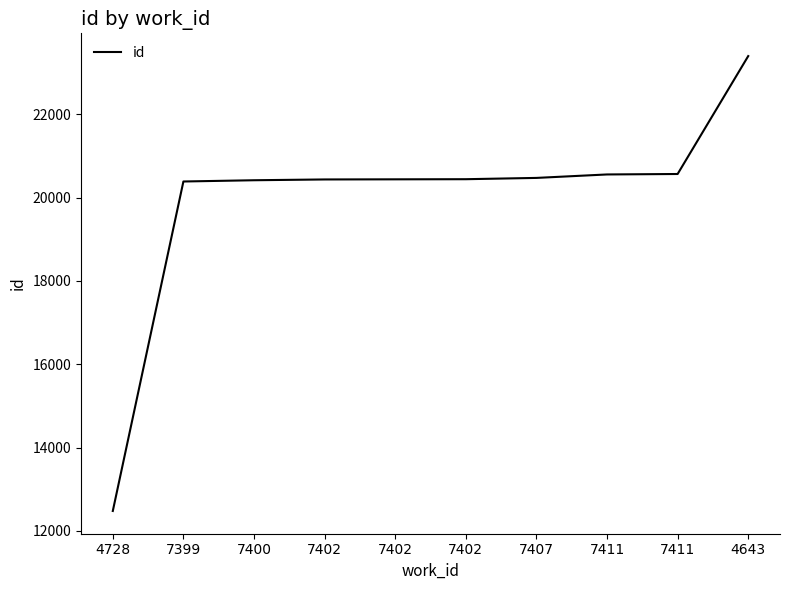

List the labels in order of value, smallest first.

4728, 7399, 7400, 7402, 7402, 7402, 7407, 7411, 7411, 4643